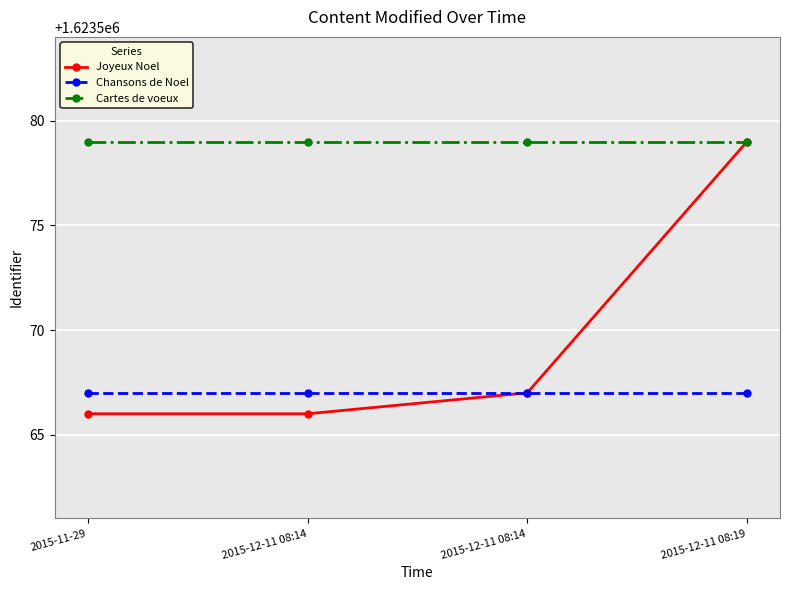

Is it true that Joyeux Noel equals 1623566 at 2015-11-29?

True